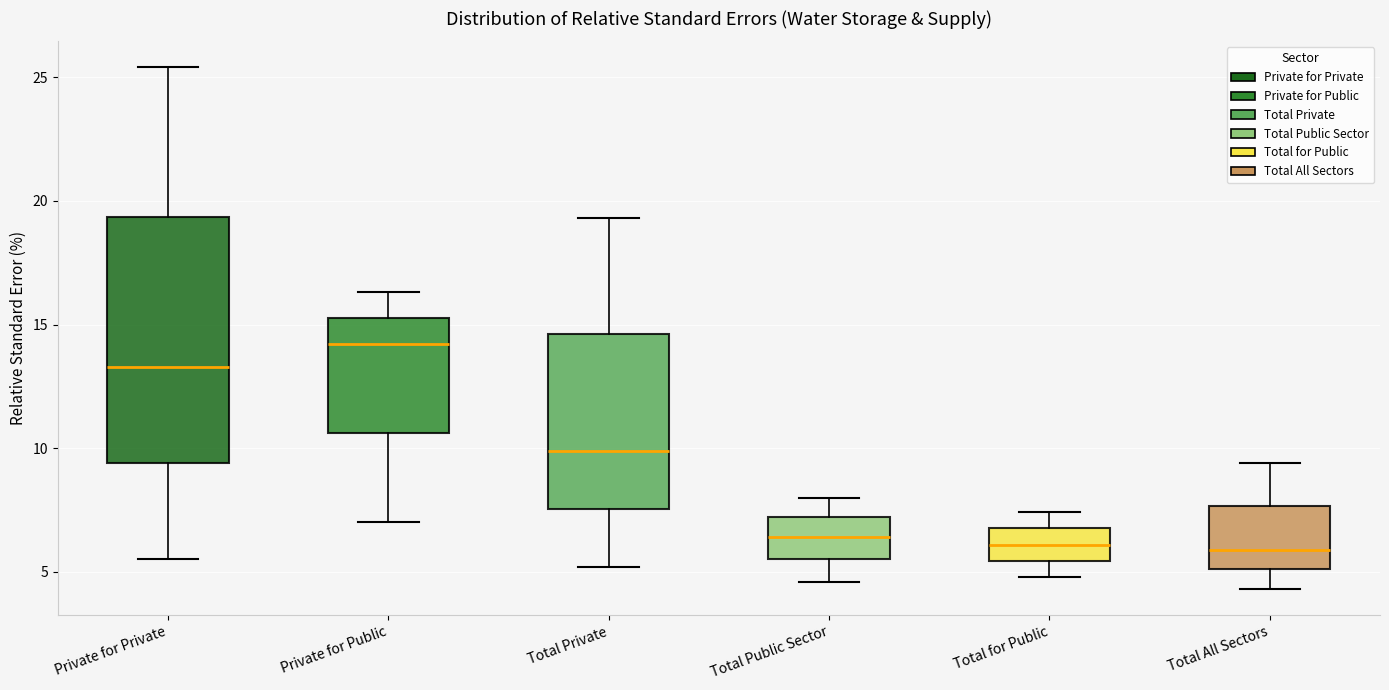

Reading left to right, read every box against the y-axis: the position of its median line, the range the box covers, and the ends of its whiskers. The values are not printed on the chart, so give them approximately, as read against the axis.

Private for Private: median 13.5, box 9.5 to 19.5, whiskers 5.5 to 25.5
Private for Public: median 14.0, box 10.5 to 15.5, whiskers 7.0 to 16.5
Total Private: median 10.0, box 7.5 to 14.5, whiskers 5.0 to 19.5
Total Public Sector: median 6.5, box 5.5 to 7.0, whiskers 4.5 to 8.0
Total for Public: median 6.0, box 5.5 to 7.0, whiskers 5.0 to 7.5
Total All Sectors: median 6.0, box 5.0 to 7.5, whiskers 4.5 to 9.5